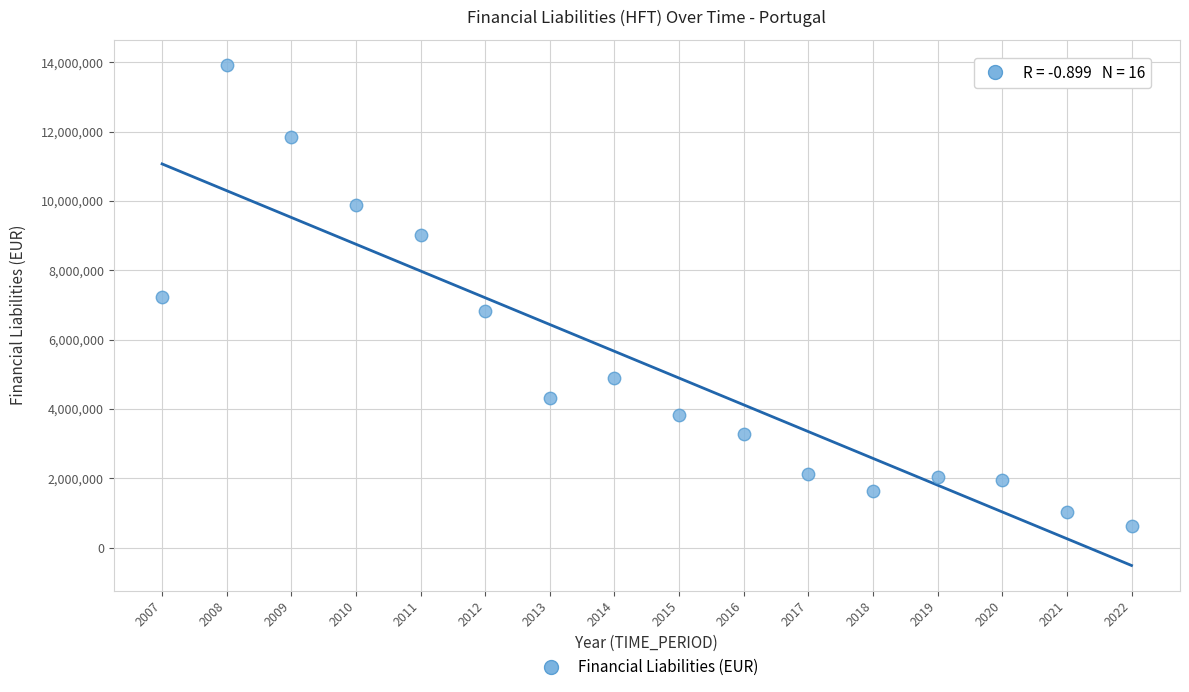

What is the range of Y values (max minus min)?

13288741.7